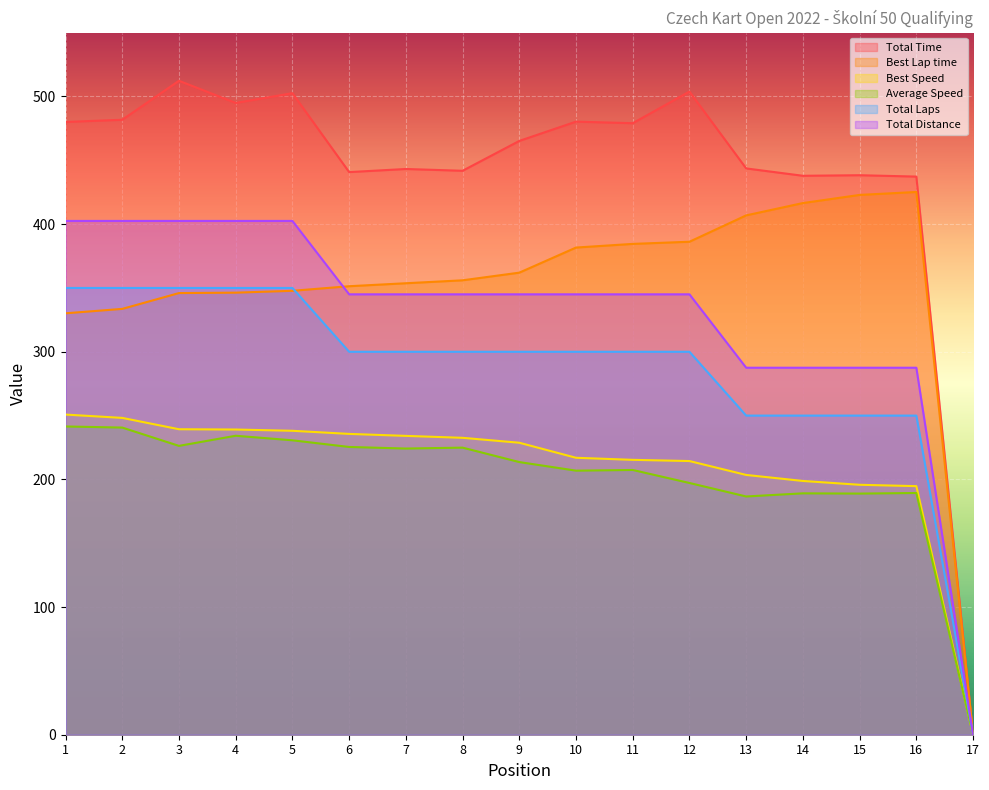

Reading left to right, extract all data points from this chart.

Total Time: 480.0	481.8	512.3	494.9	502.6	440.8	443.2	441.8	465.2	480.3	479.1	503.8	443.6	437.9	438.3	437.2	0.0
Best Lap time: 330.1	333.6	346.0	346.3	347.8	351.4	353.7	356.0	362.0	381.6	384.5	386.2	406.9	416.5	422.9	425.2	0.0
Best Speed: 250.8	248.2	239.3	239.1	238.1	235.7	234.1	232.6	228.7	217.0	215.3	214.4	203.5	198.8	195.8	194.7	0.0
Average Speed: 241.5	240.6	226.3	234.2	230.6	225.4	224.2	224.9	213.6	206.9	207.4	197.2	186.6	189.1	188.9	189.4	0.0
Total Laps: 350.0	350.0	350.0	350.0	350.0	300.0	300.0	300.0	300.0	300.0	300.0	300.0	250.0	250.0	250.0	250.0	0.0
Total Distance: 402.5	402.5	402.5	402.5	402.5	345.0	345.0	345.0	345.0	345.0	345.0	345.0	287.5	287.5	287.5	287.5	0.0